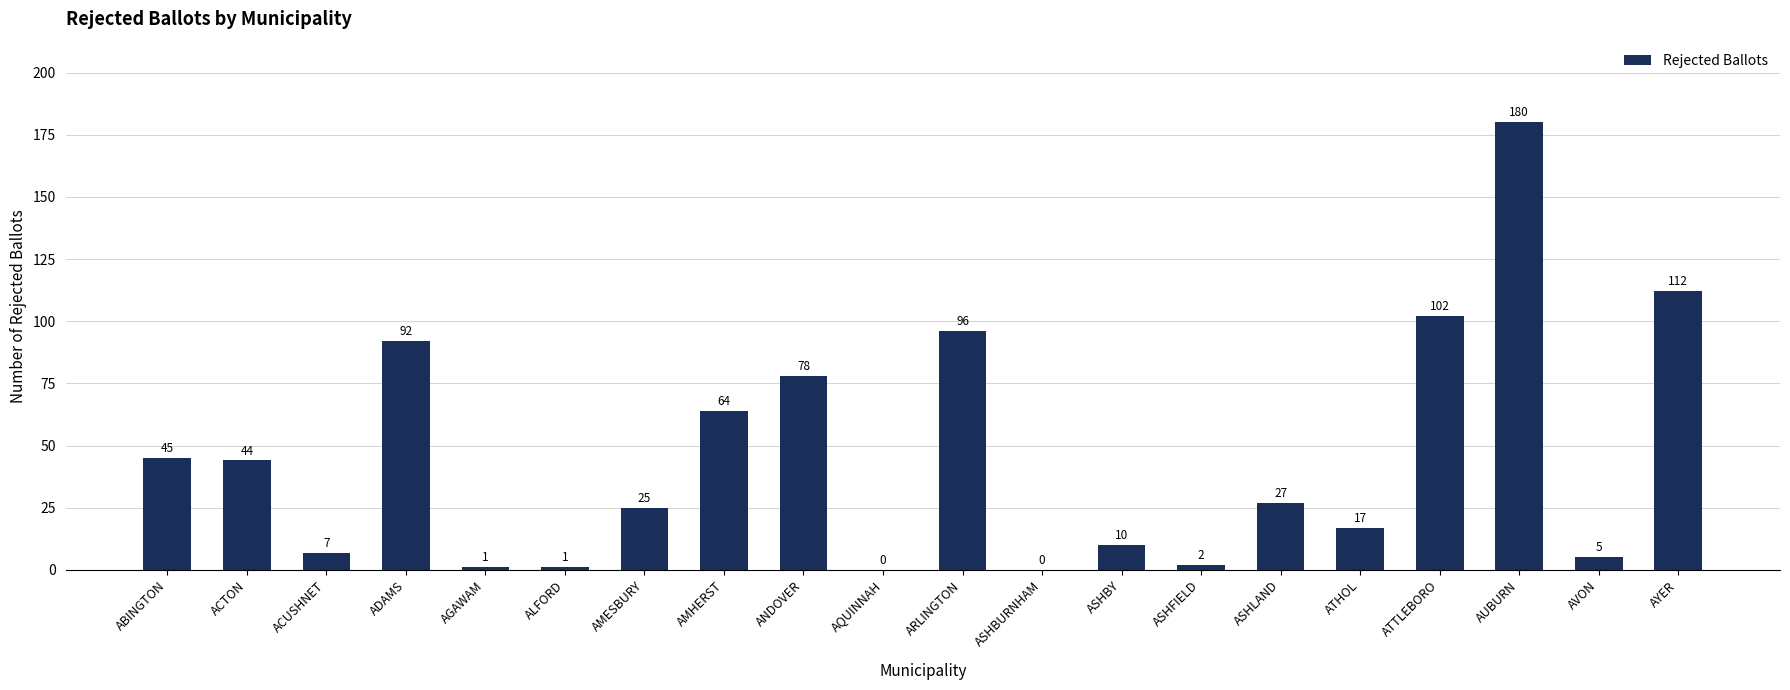

The value at ATHOL is 17. True or false?

True